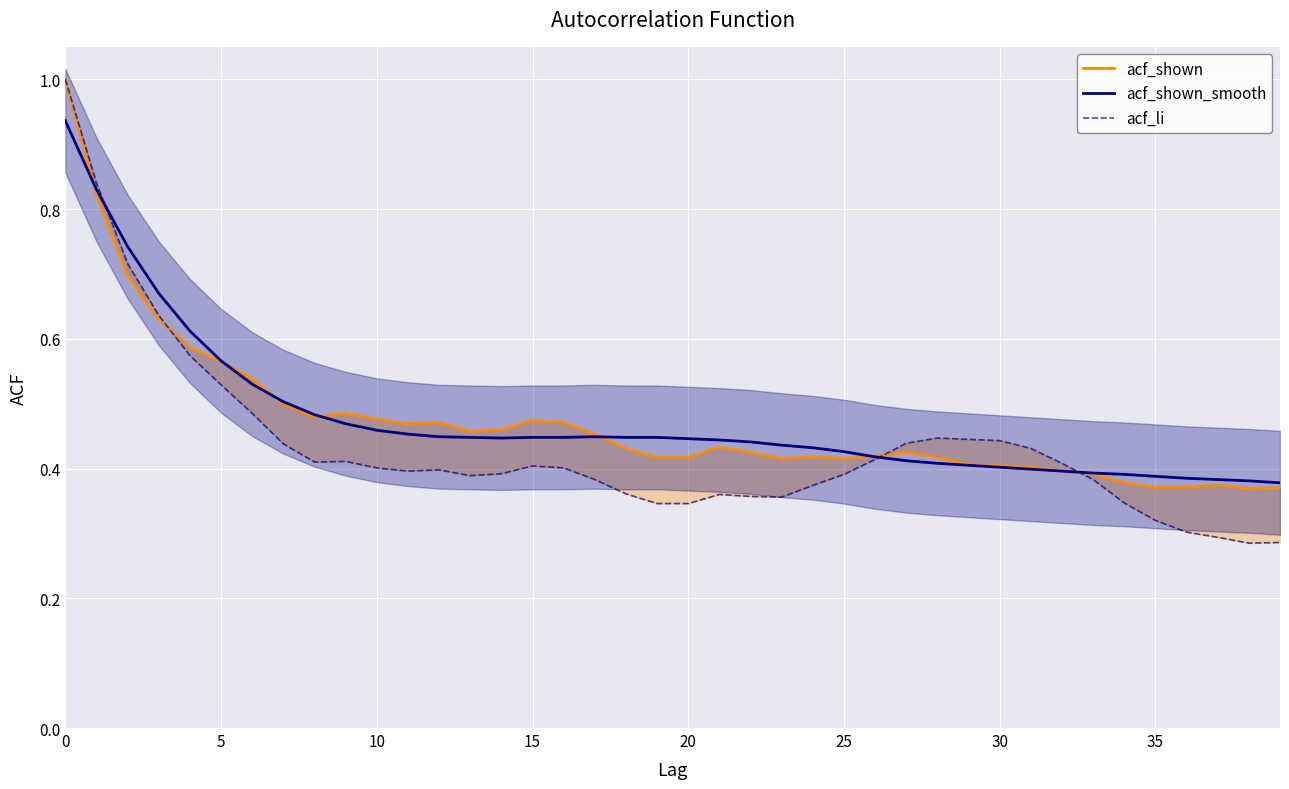

What is the greatest value displayed?

1.0